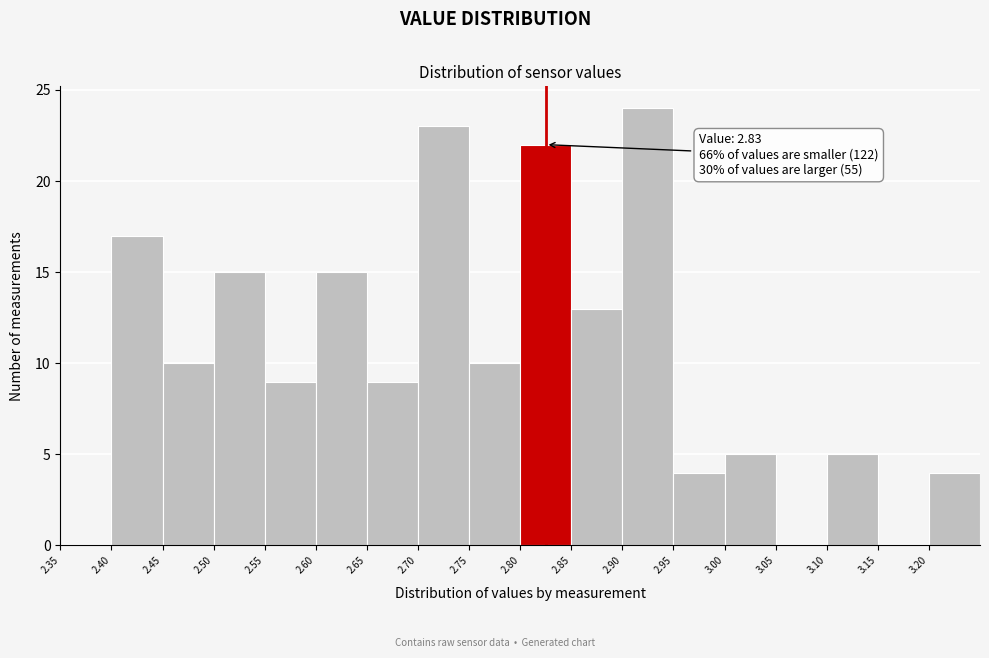

Which range on the x-axis has the tallest bar?

2.90 to 2.95